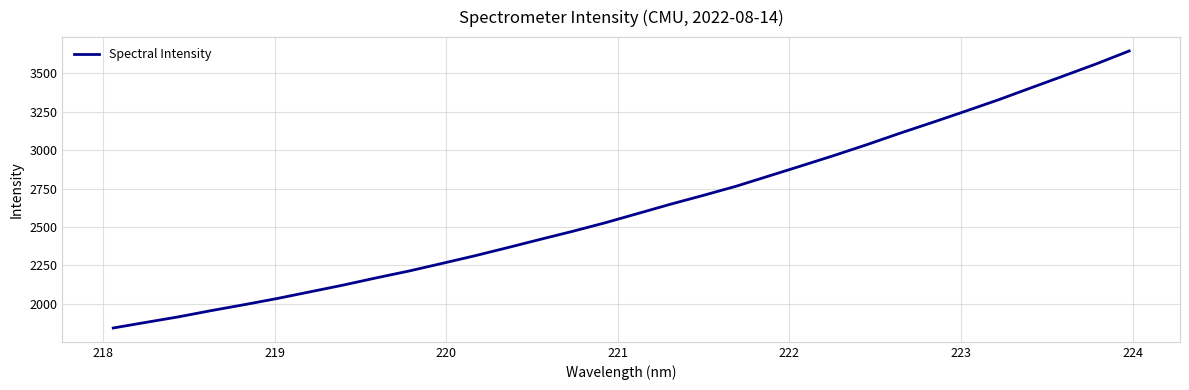

What is the greatest value displayed?

3645.9